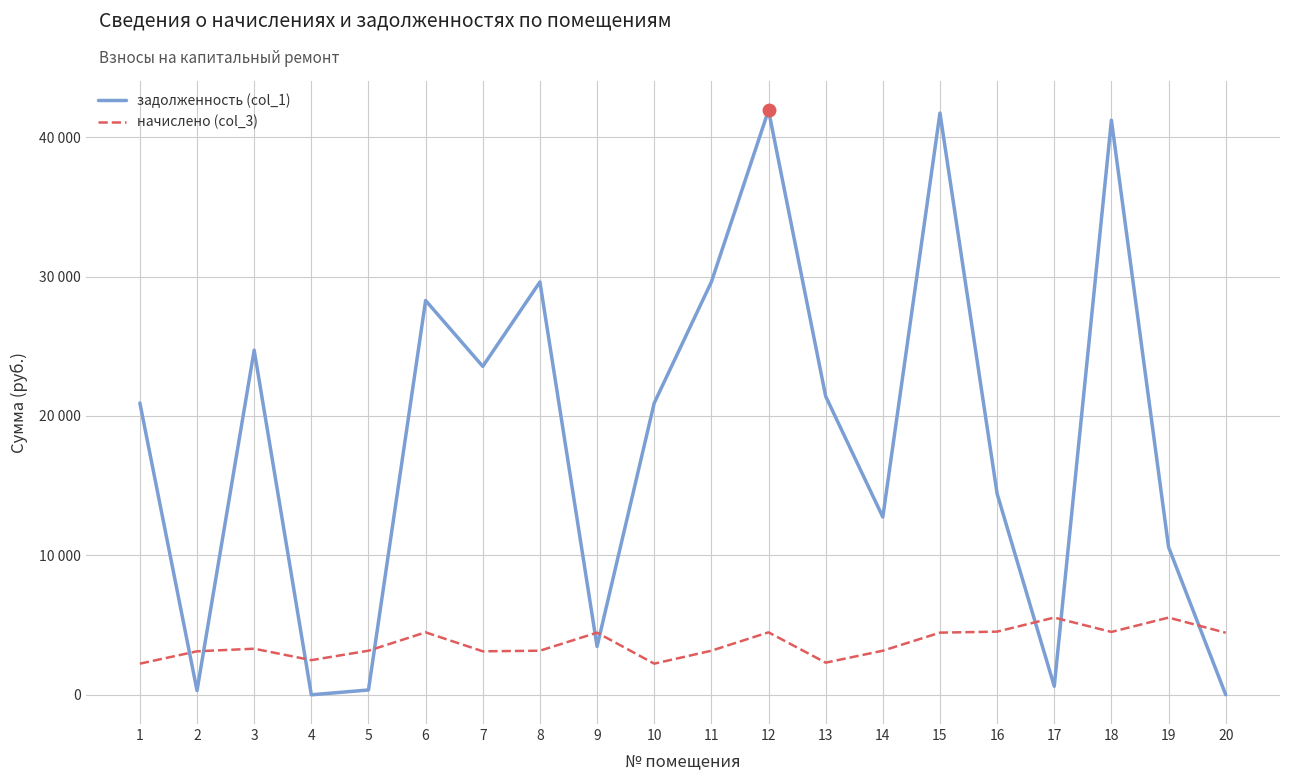

What is the value of the начислено (col_3) point at the 17th from the left?

5544.0